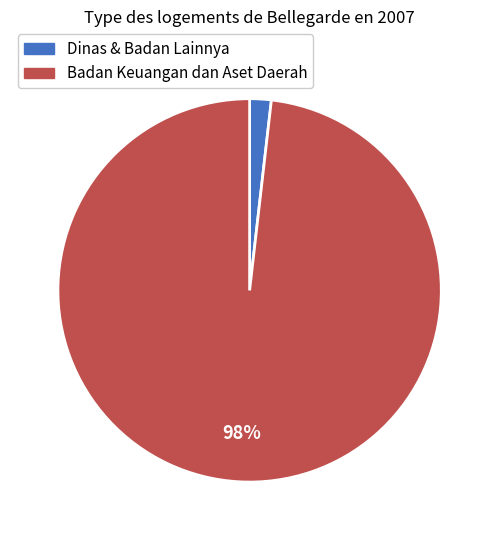

How many segments does this pie chart have?

2